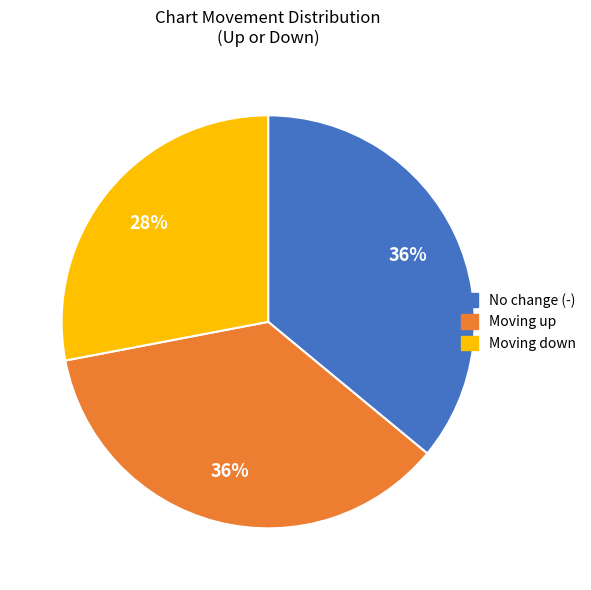

Does any single category account for the majority?

No